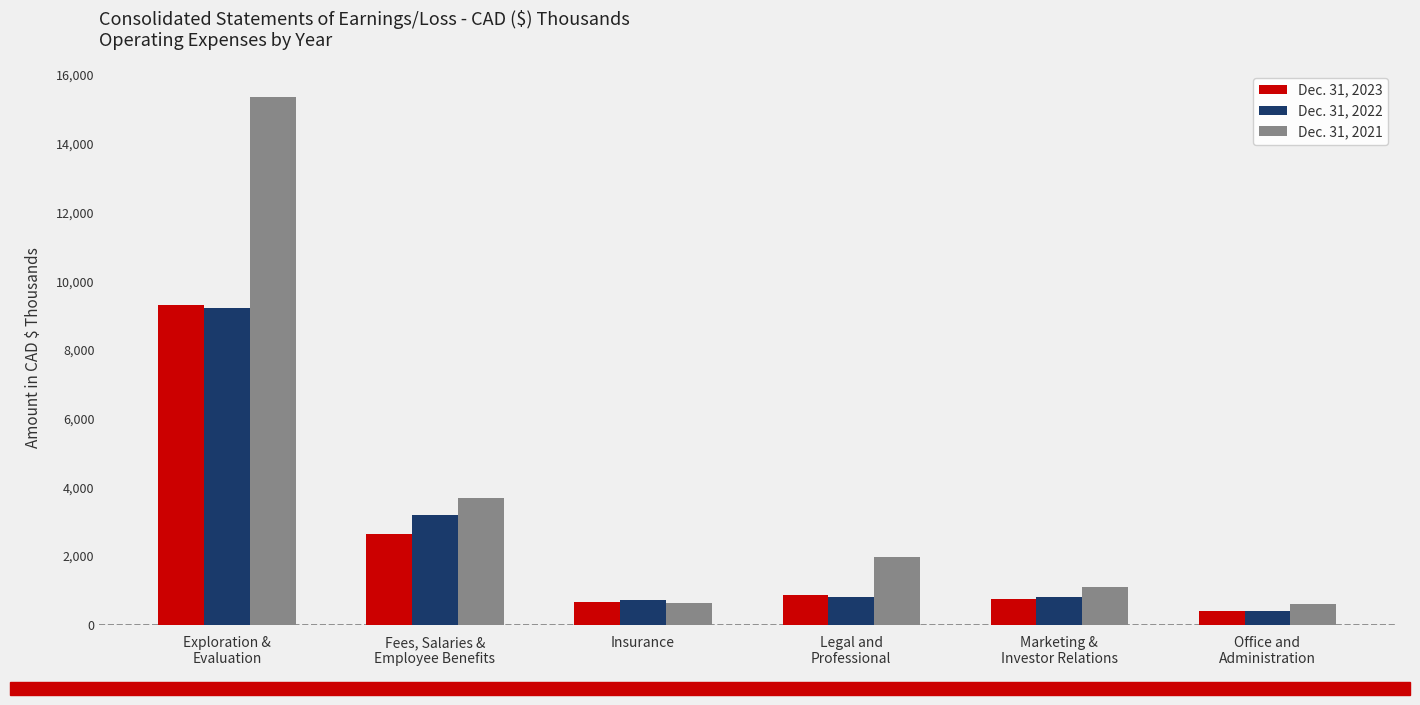

At Legal and
Professional, list the series in order from smallest to largest.

Dec. 31, 2022, Dec. 31, 2023, Dec. 31, 2021